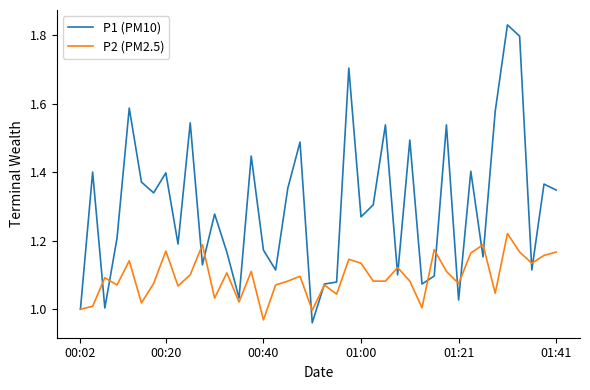

List the series in order of their overall mean, lowest first.

P2 (PM2.5), P1 (PM10)